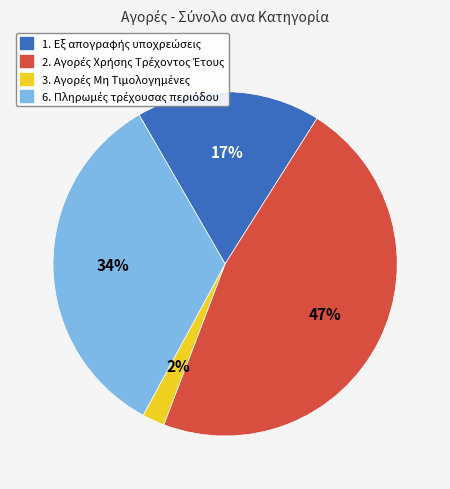

Is there any slice that represents more than half of the pie?

No